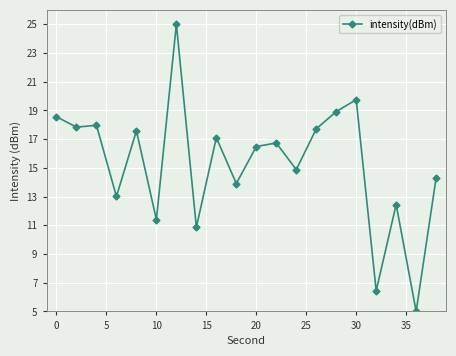

True or false: there are more than 2 points higher than both neighbors.

True